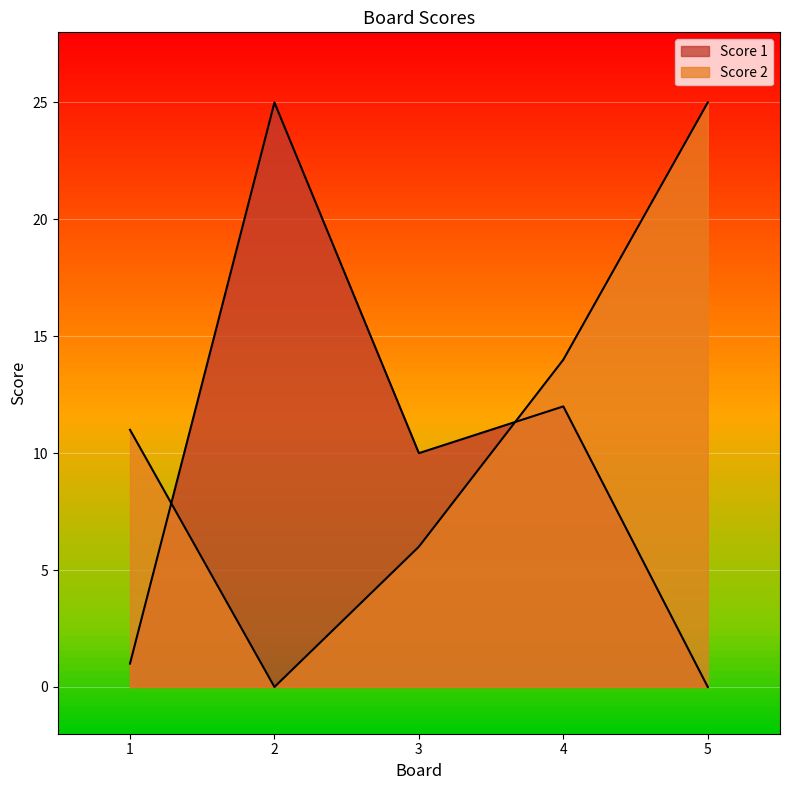

What is the spread (max minus min) of values at 1?

10